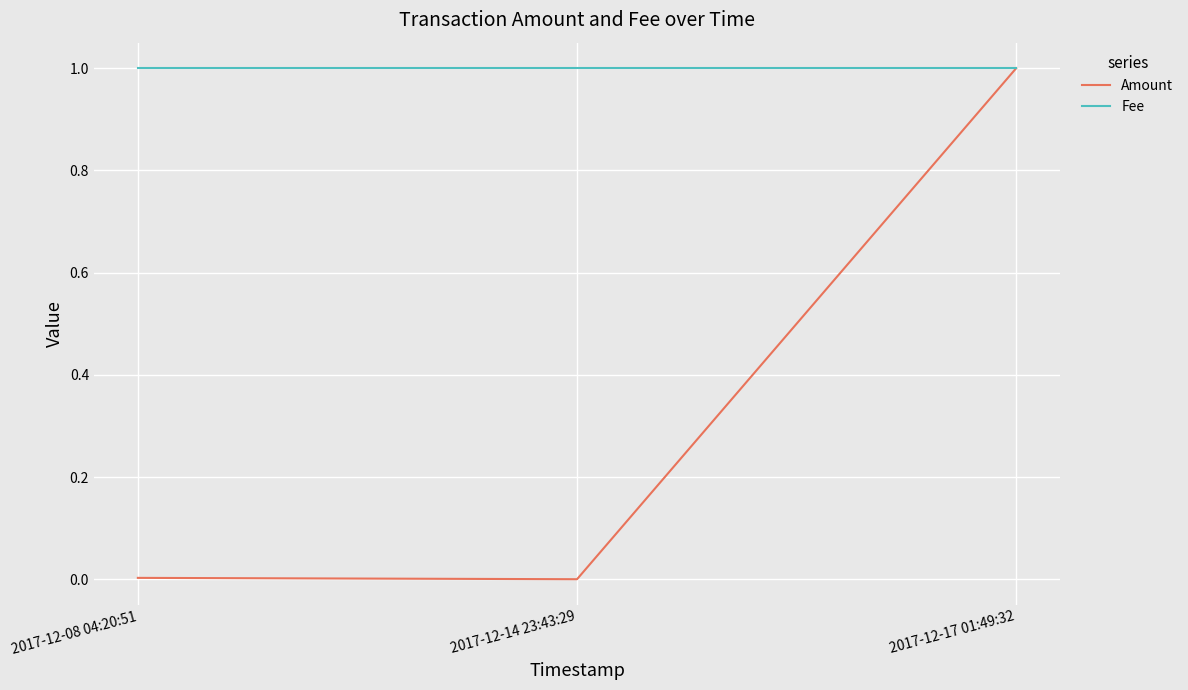

Does the chart display data point markers on the line(s)?

No